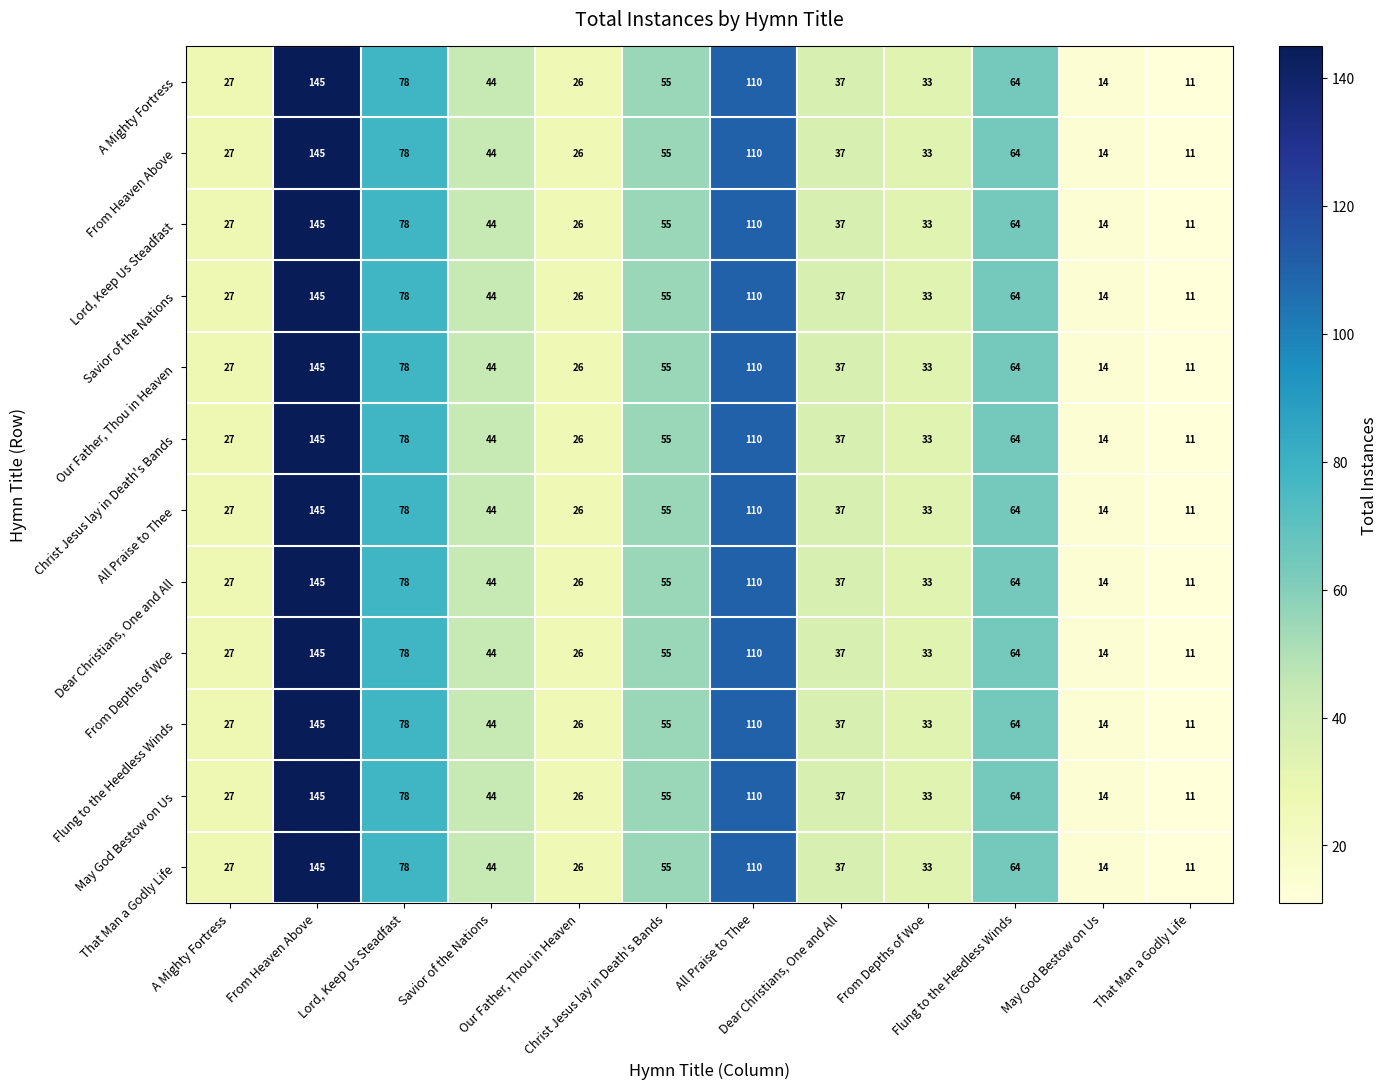

At how many categories does at least one series exceed 53?

5